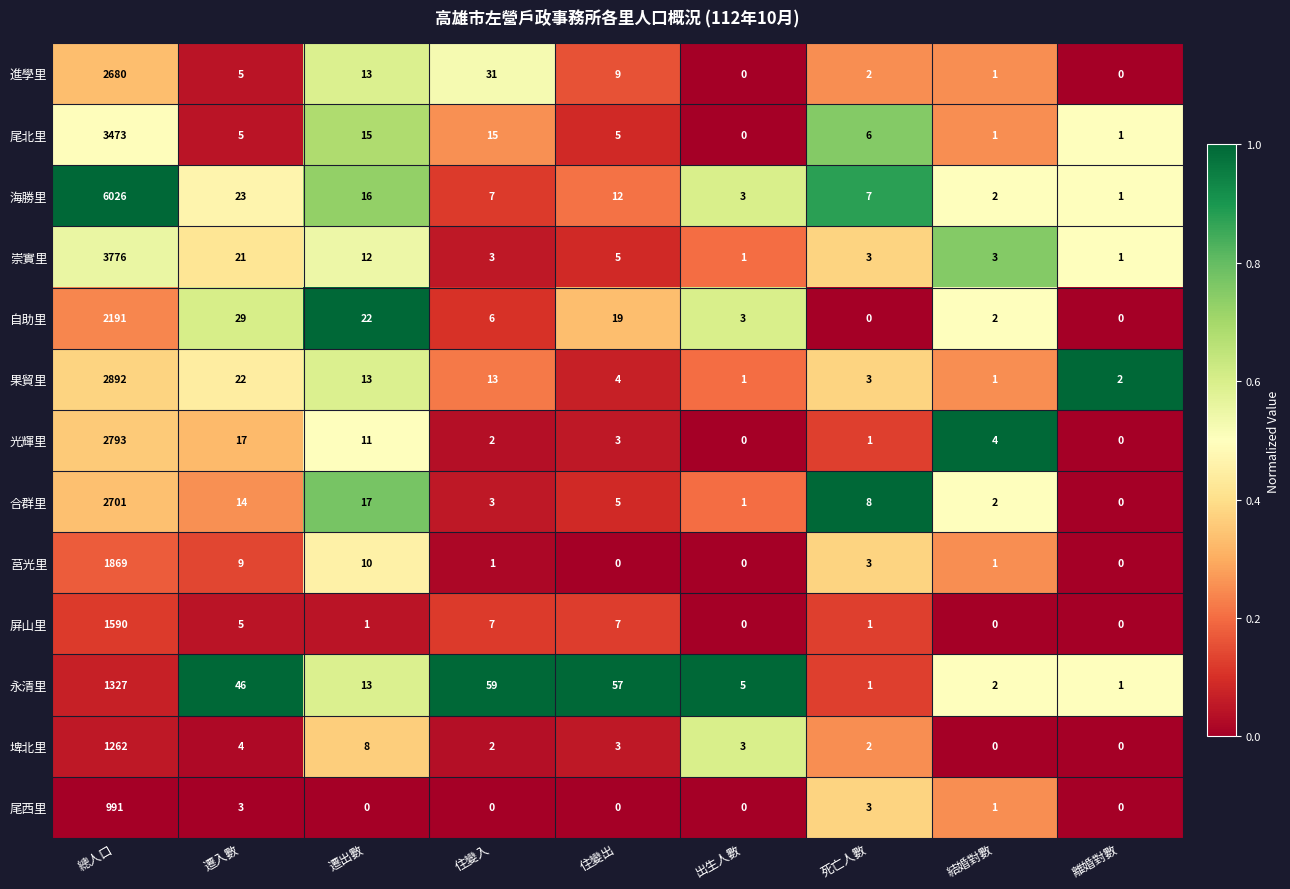

Is it true that 埤北里 equals 3 at 住變出?

True